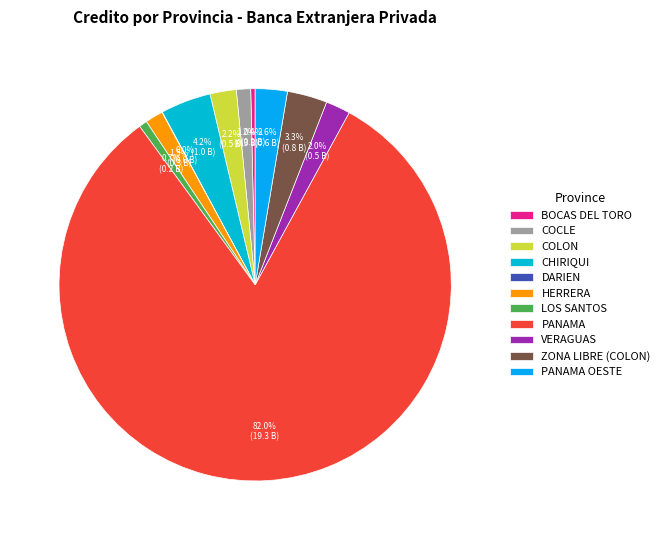

Which category accounts for the majority?

PANAMA